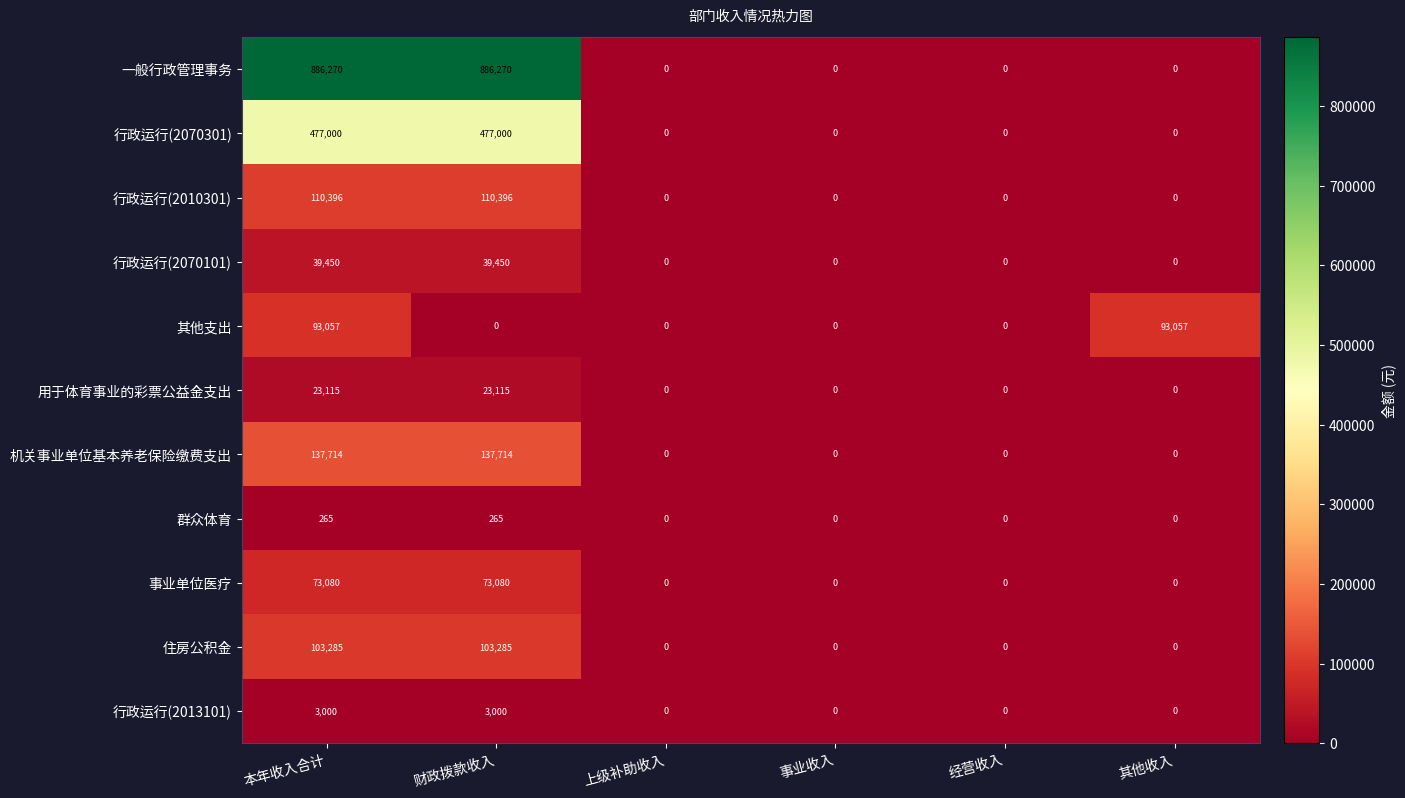

List the series in order of their peak value, highest first.

一般行政管理事务, 行政运行(2070301), 机关事业单位基本养老保险缴费支出, 行政运行(2010301), 住房公积金, 其他支出, 事业单位医疗, 行政运行(2070101), 用于体育事业的彩票公益金支出, 行政运行(2013101), 群众体育